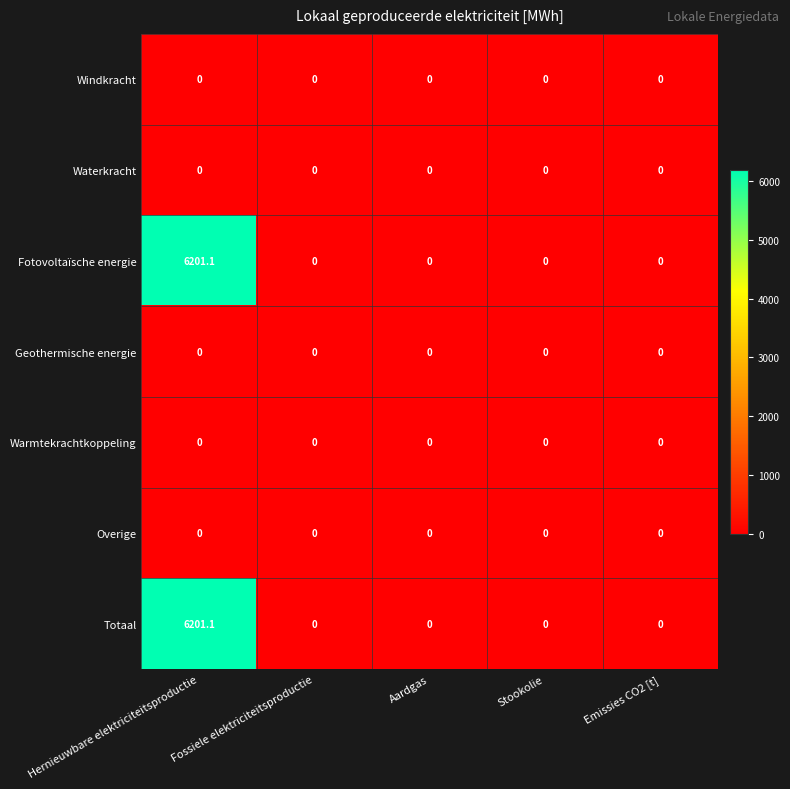

What is the maximum value shown in the chart?

6201.1